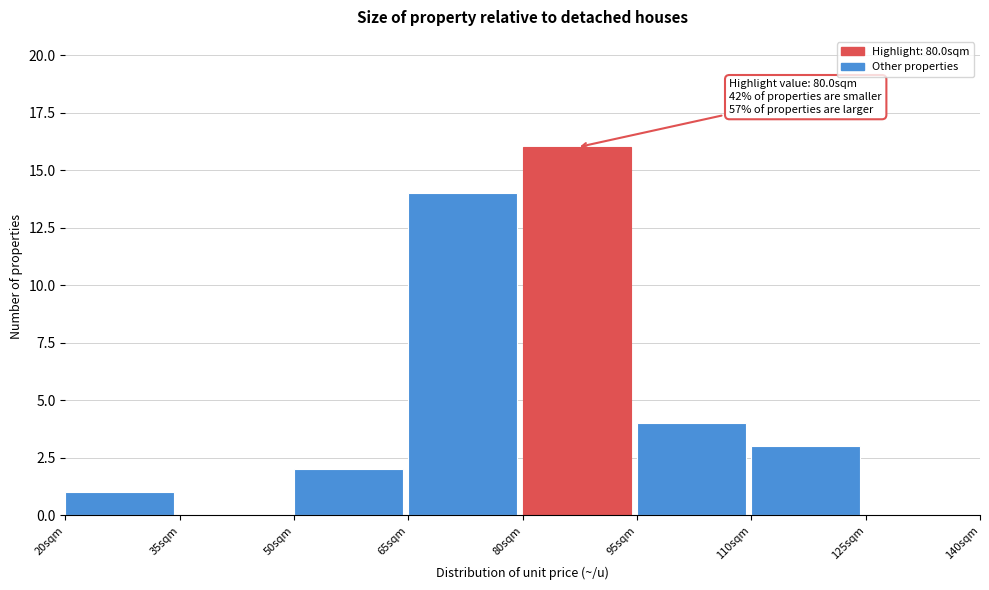

Which range on the x-axis has the tallest bar?

80 to 95